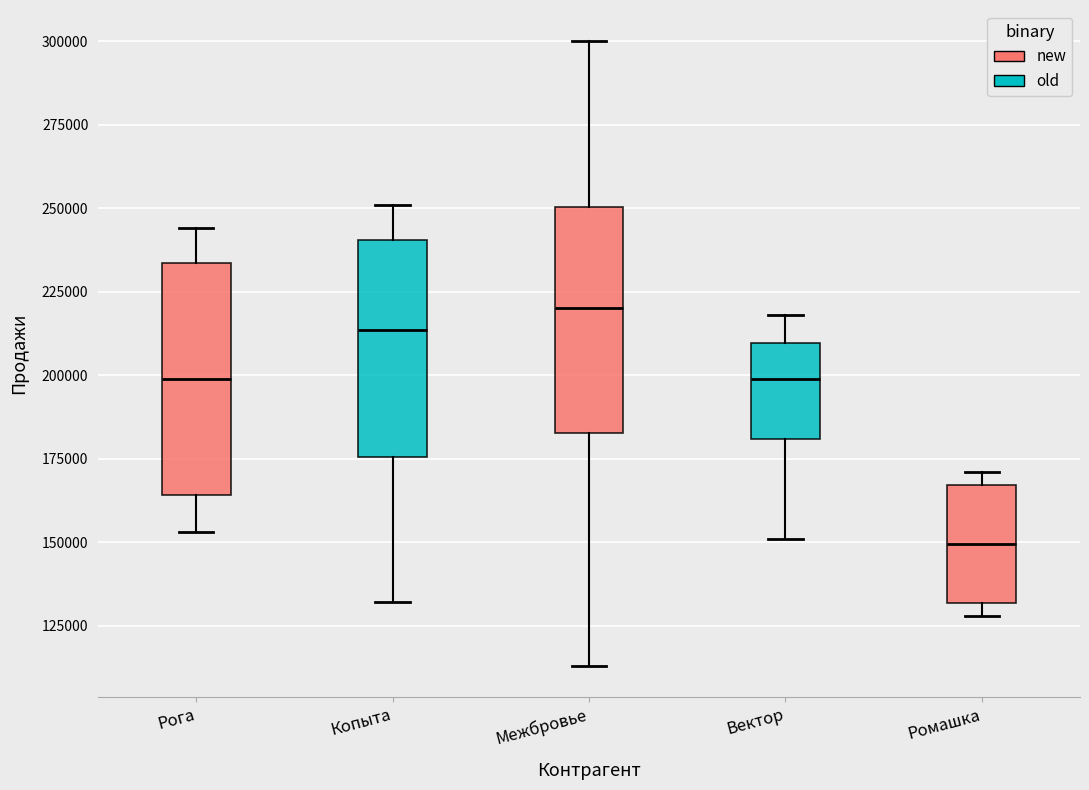

Reading left to right, transcribe this box plot: for each box, give where its median line is, the range the box spans, and where its two whiskers end, as read against the y-axis. The values are not printed on the chart, so give them approximately, as read against the axis.

Рога: median 200000, box 165000 to 235000, whiskers 155000 to 245000
Копыта: median 215000, box 175000 to 240000, whiskers 130000 to 250000
Межбровье: median 220000, box 185000 to 250000, whiskers 115000 to 300000
Вектор: median 200000, box 180000 to 210000, whiskers 150000 to 220000
Ромашка: median 150000, box 130000 to 165000, whiskers 130000 (just below the box's lower edge) to 170000